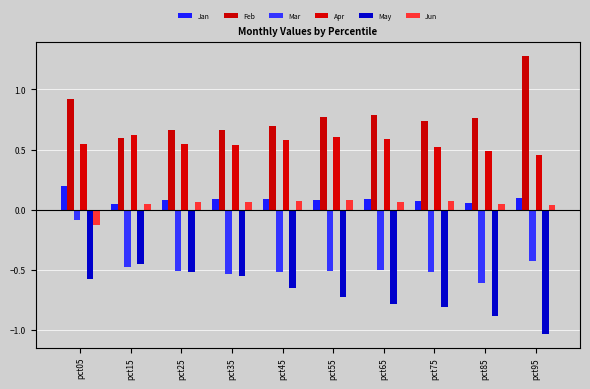

What is the lowest value of the Mar series?

-0.6